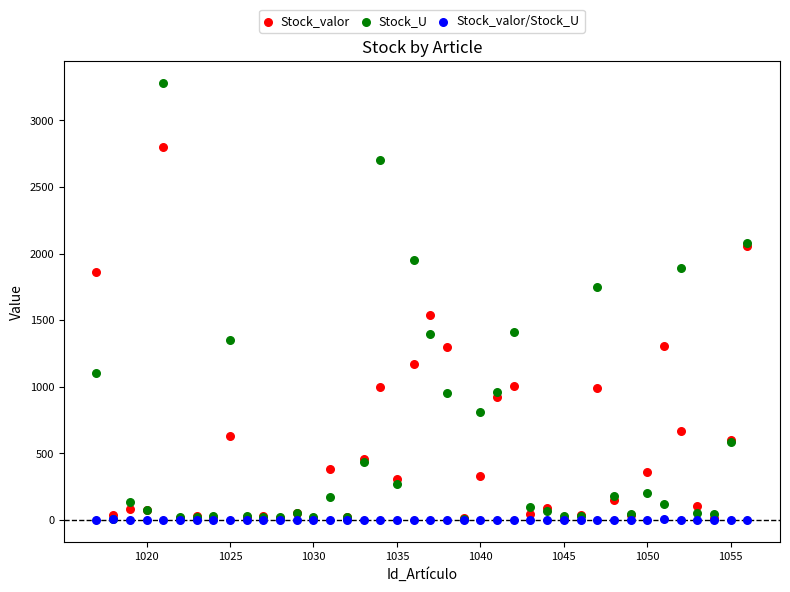

What are all the series names shown in the legend?

Stock_valor, Stock_U, Stock_valor/Stock_U